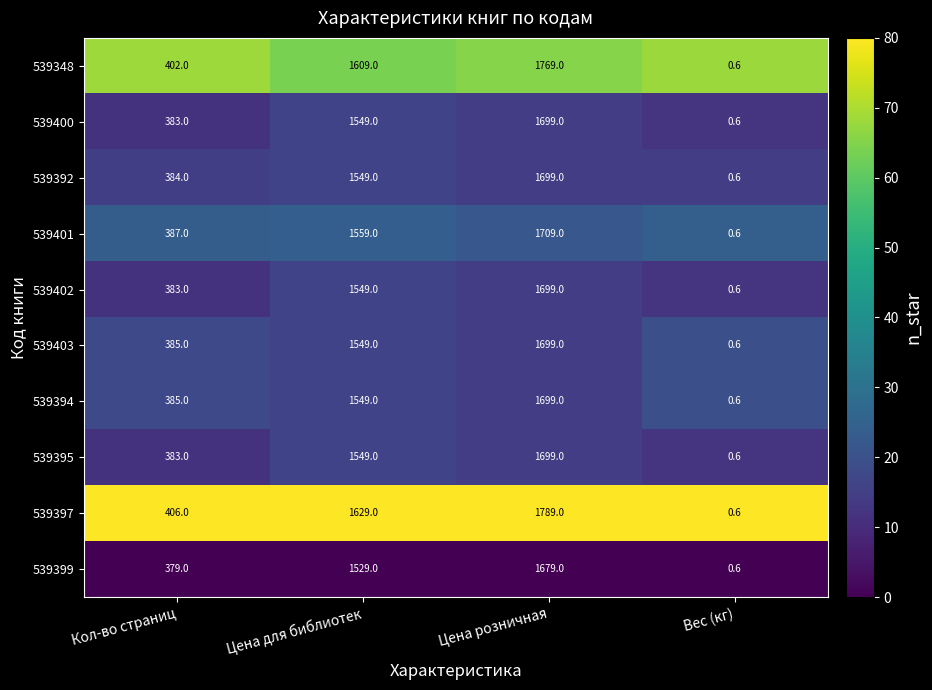

Which series has the largest range (max minus min)?

539397